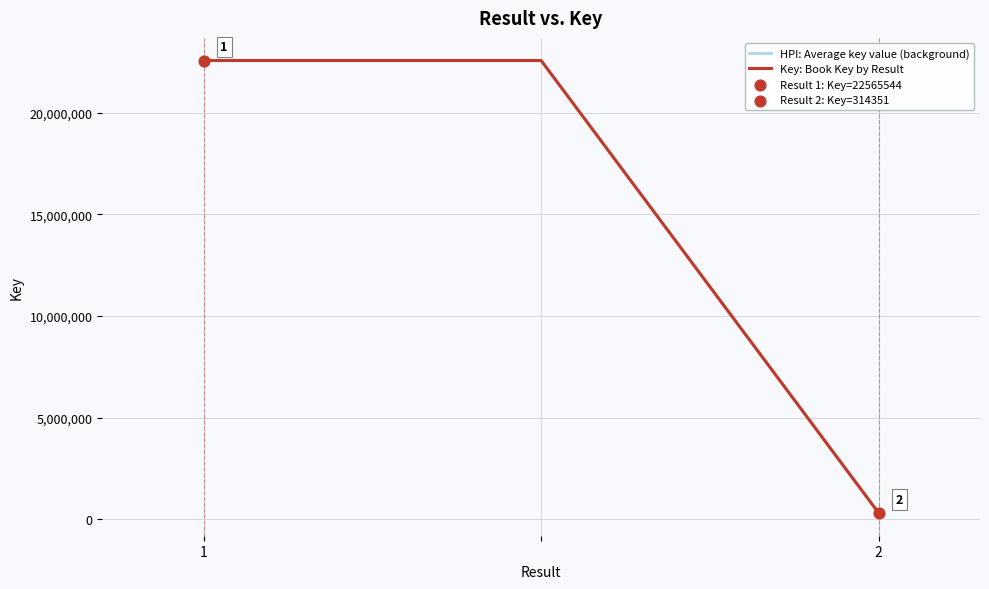

At how many categories does at least one series exceed 16646660?

2